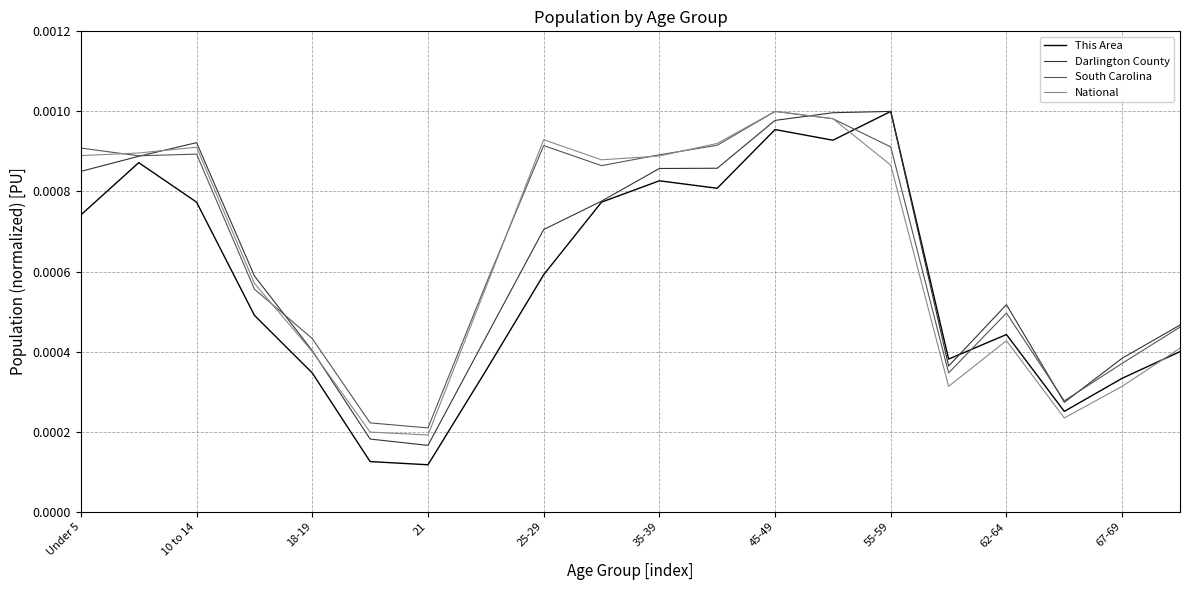

Which series has the widest spread of values?

This Area